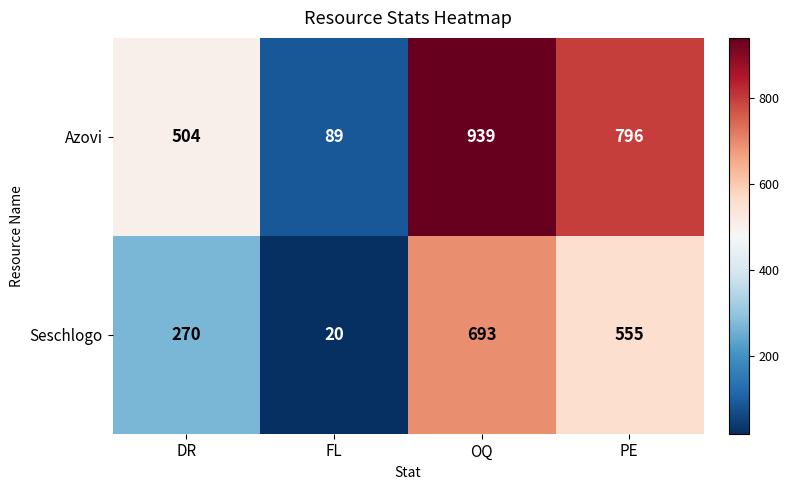

How many values in the Seschlogo series are below 555?

2